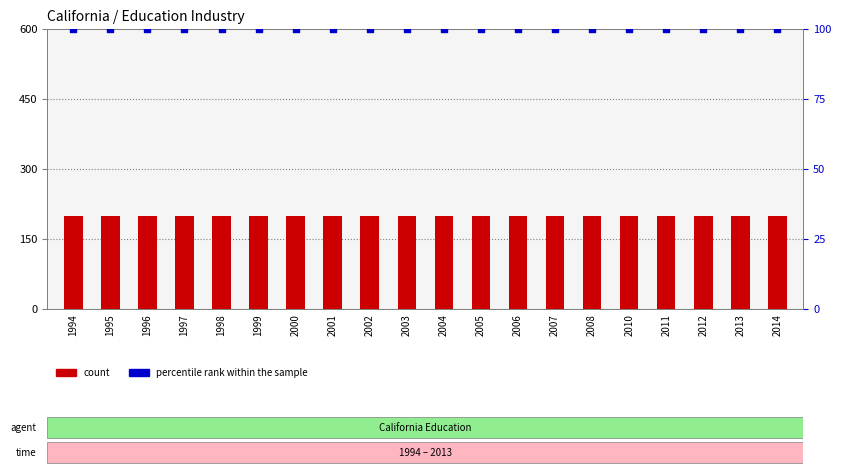

At how many categories does at least one series exceed 146?

20